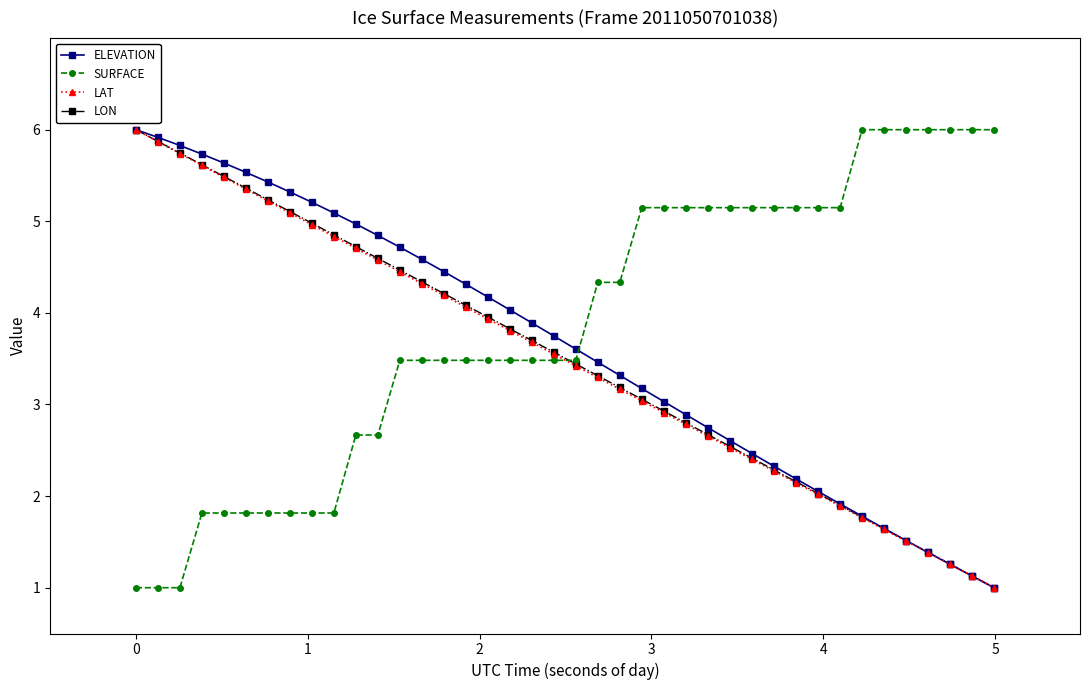

What is the greatest value displayed?

6.0